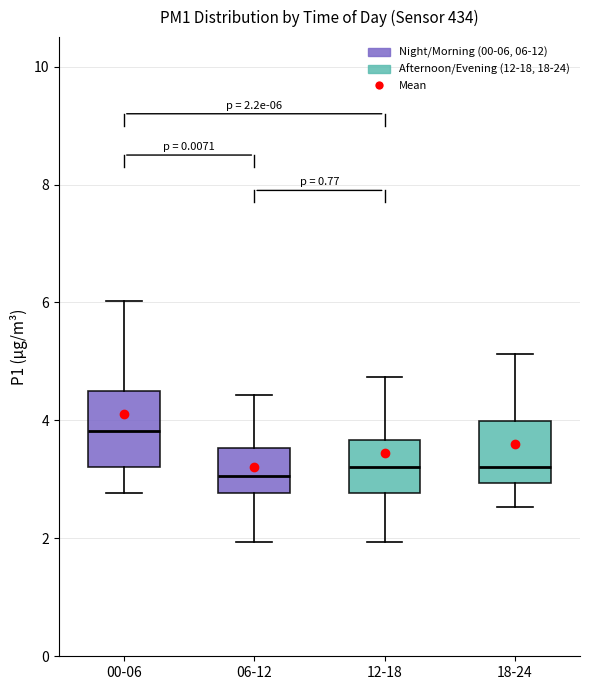

Which box has the highest median line?

00-06